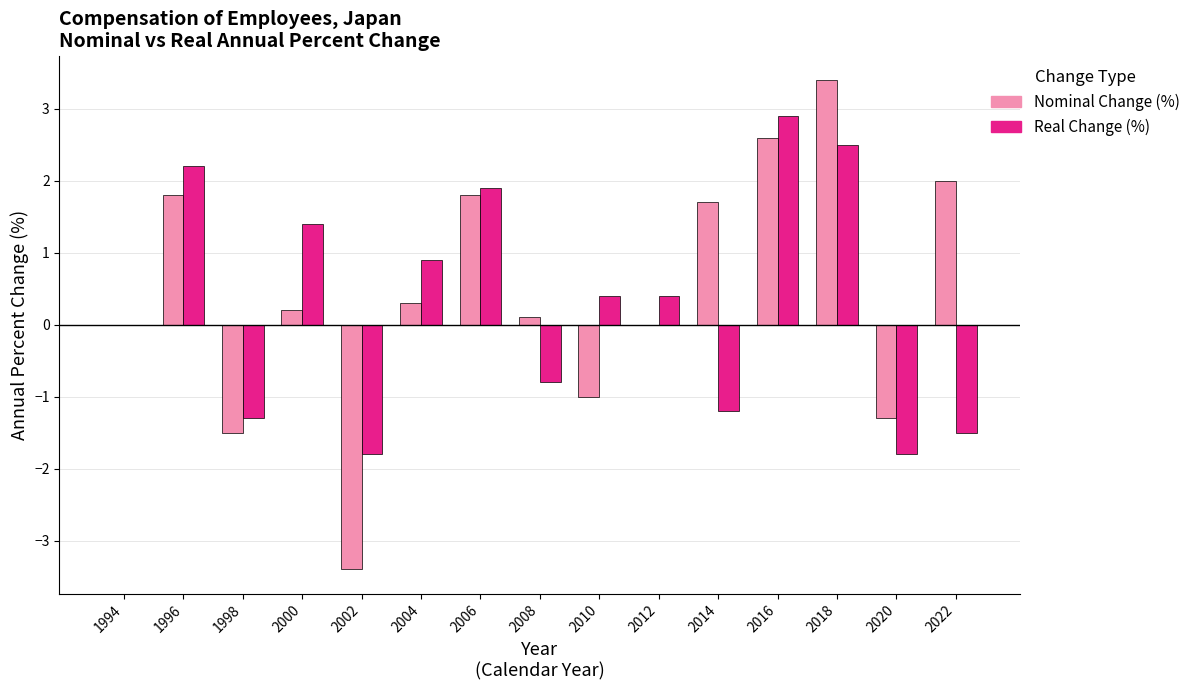

Reading left to right, transcribe all the data shown in this chart.

Nominal Change (%): 0.0	1.8	-1.5	0.2	-3.4	0.3	1.8	0.1	-1.0	0.0	1.7	2.6	3.4	-1.3	2.0
Real Change (%): 0.0	2.2	-1.3	1.4	-1.8	0.9	1.9	-0.8	0.4	0.4	-1.2	2.9	2.5	-1.8	-1.5